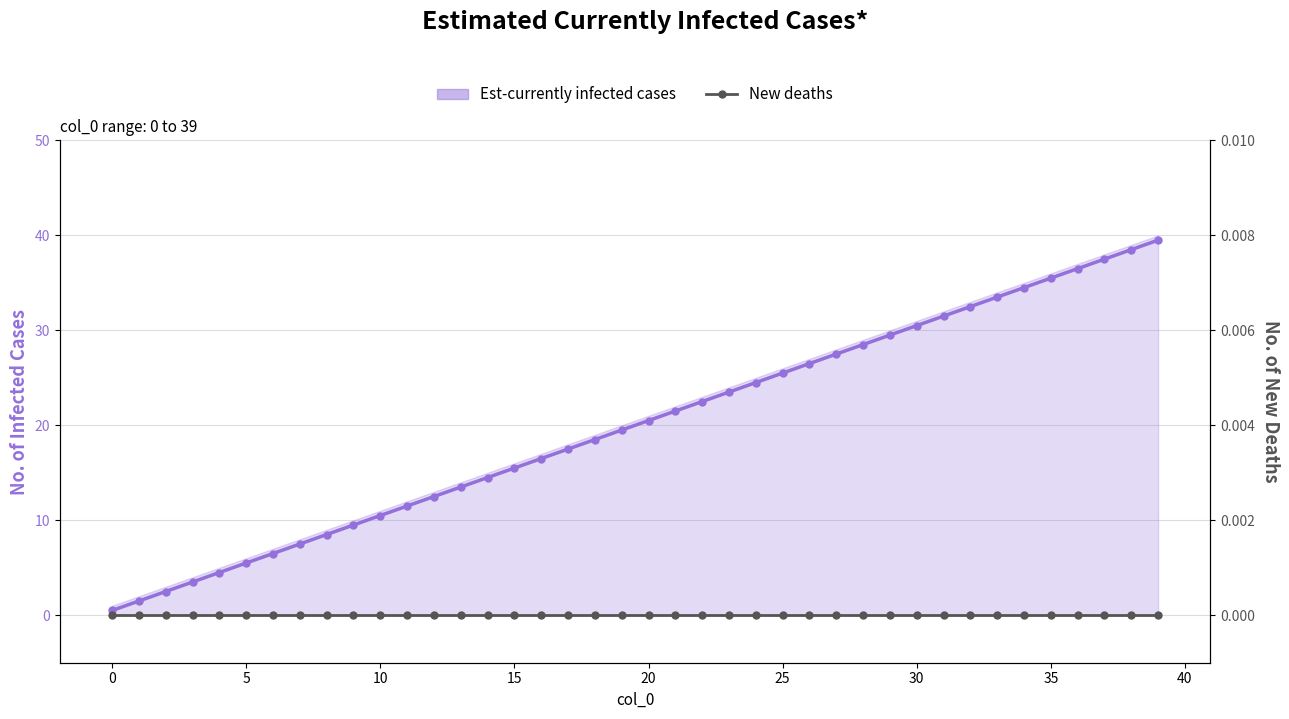

How many values in the Est-currently infected cases series are below 20?

20